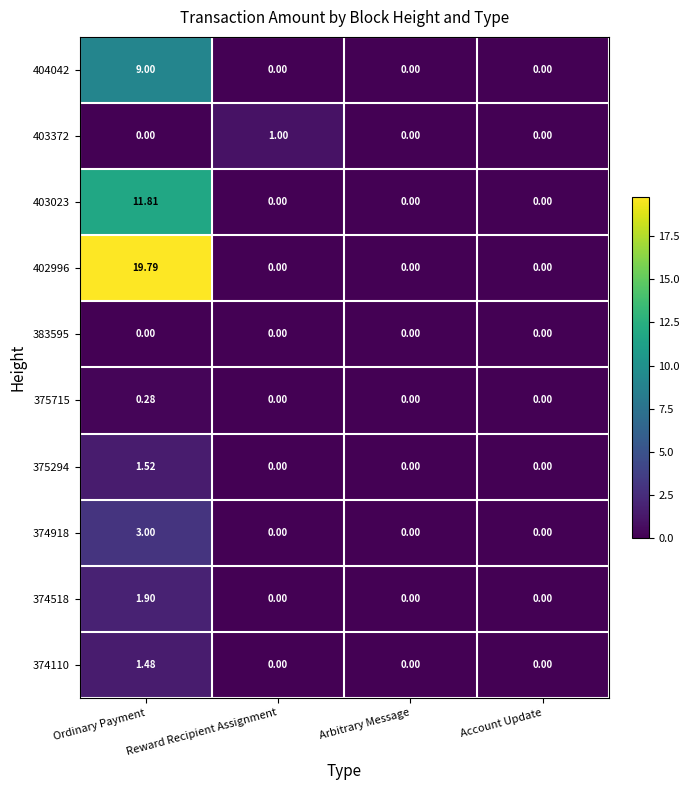

At which label does 374918 reach its peak?

Ordinary Payment